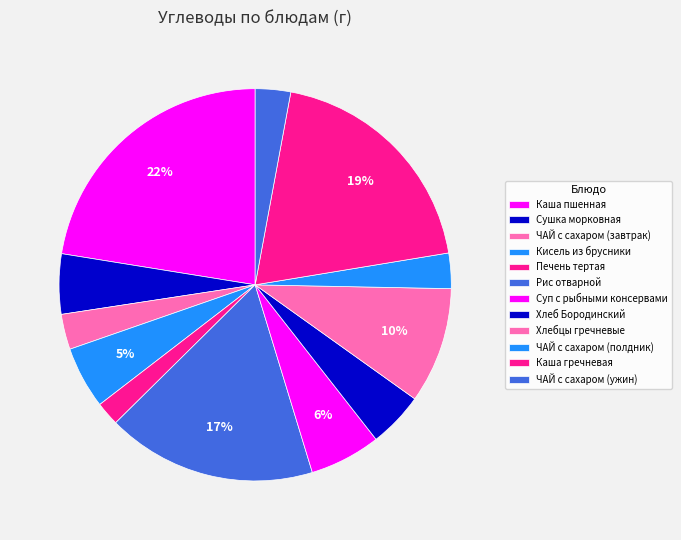

To the nearest percent, what percentage of the pie is Сушка морковная?

5%